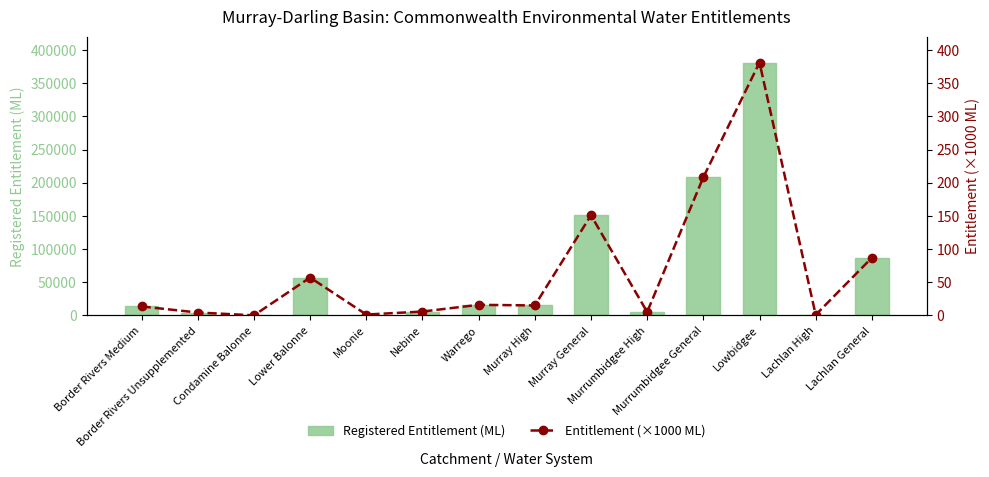

Rank the series by their average value, from lowest to highest.

Entitlement (×1000 ML), Registered Entitlement (ML)